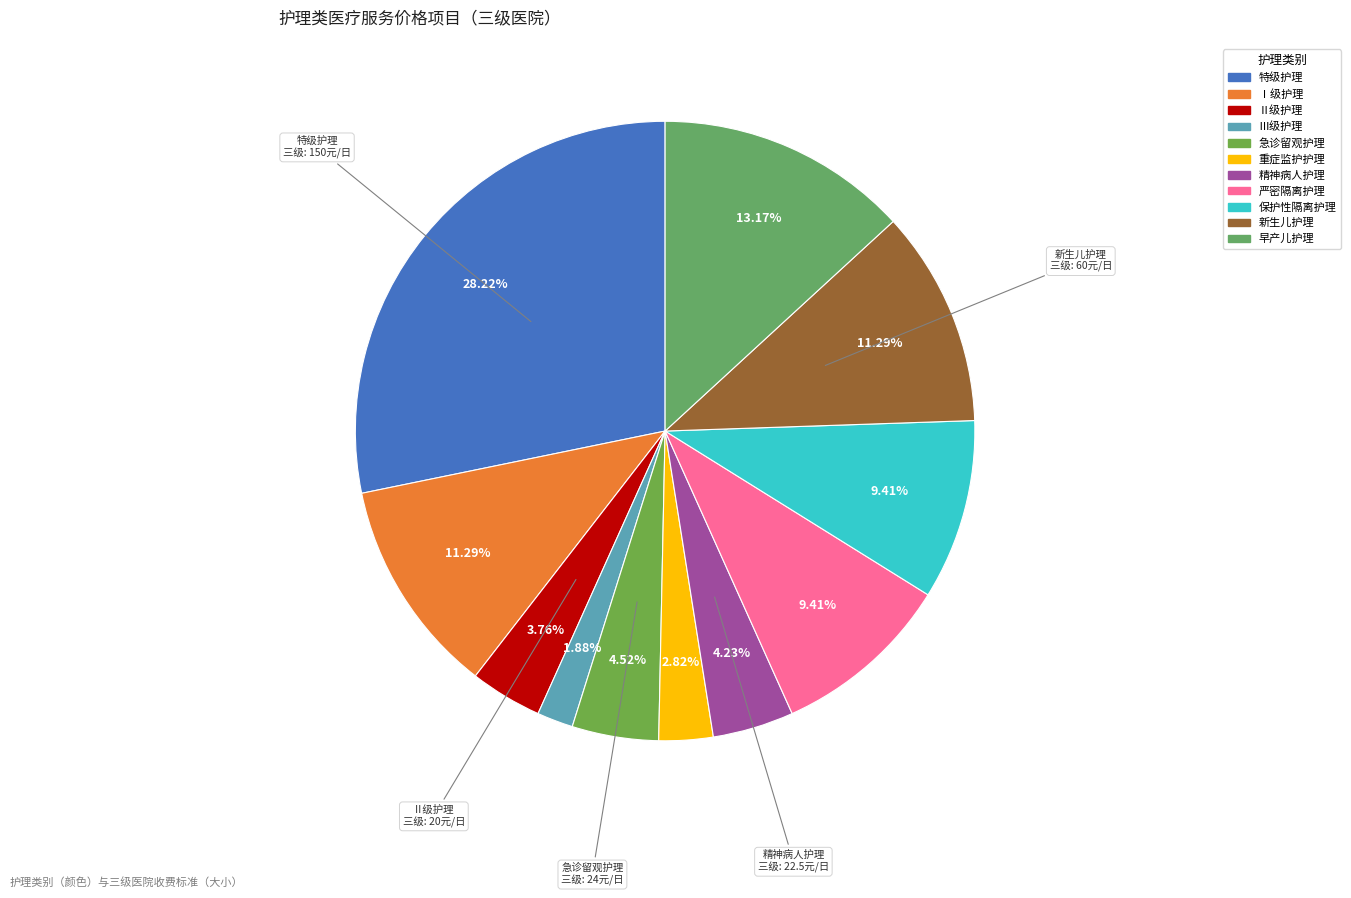

Is there any slice that represents more than half of the pie?

No